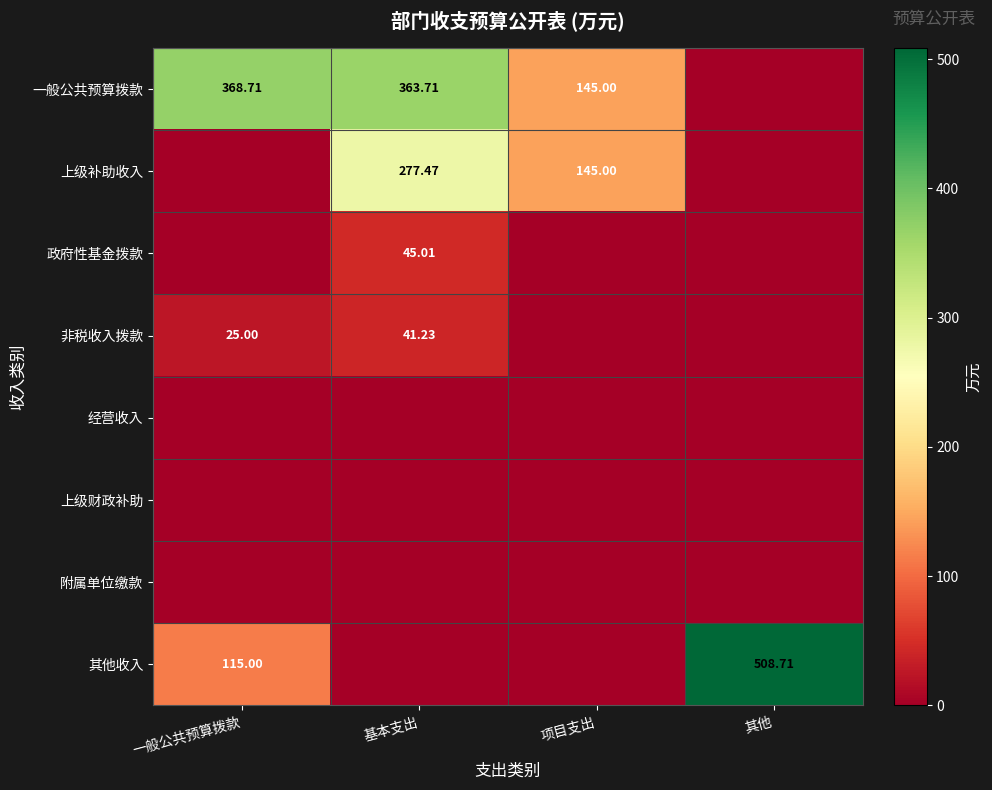

At which label does 政府性基金拨款 reach its peak?

基本支出